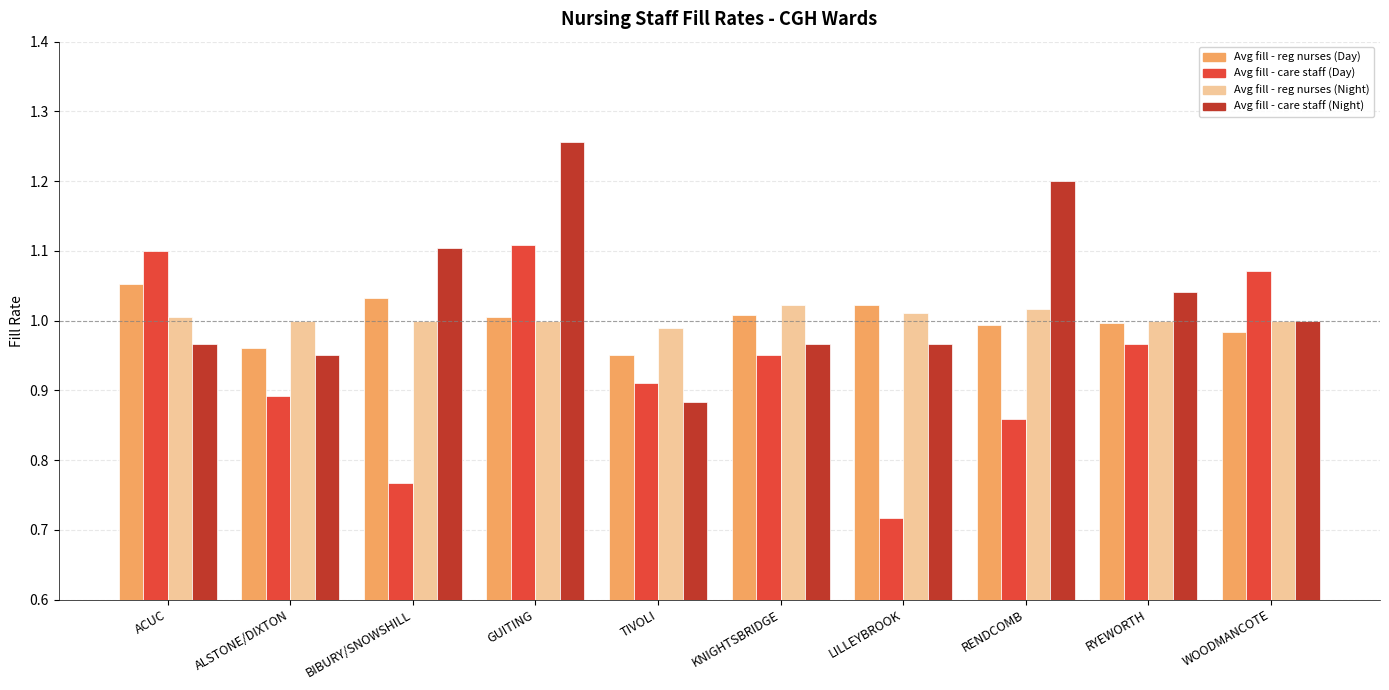

Which category has the highest value across all series?

GUITING